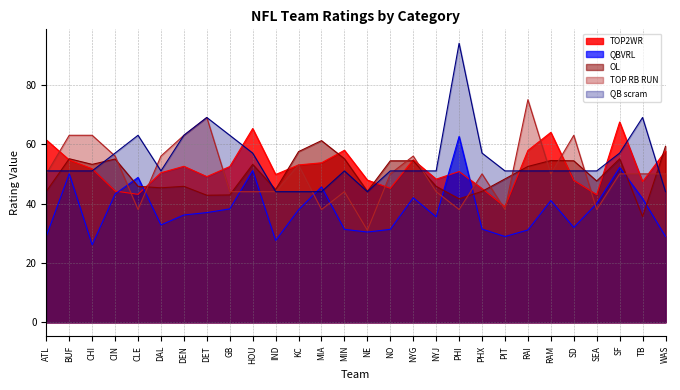

Between which two adjacent categories do TOP2WR and OL first intersect?

ATL and BUF